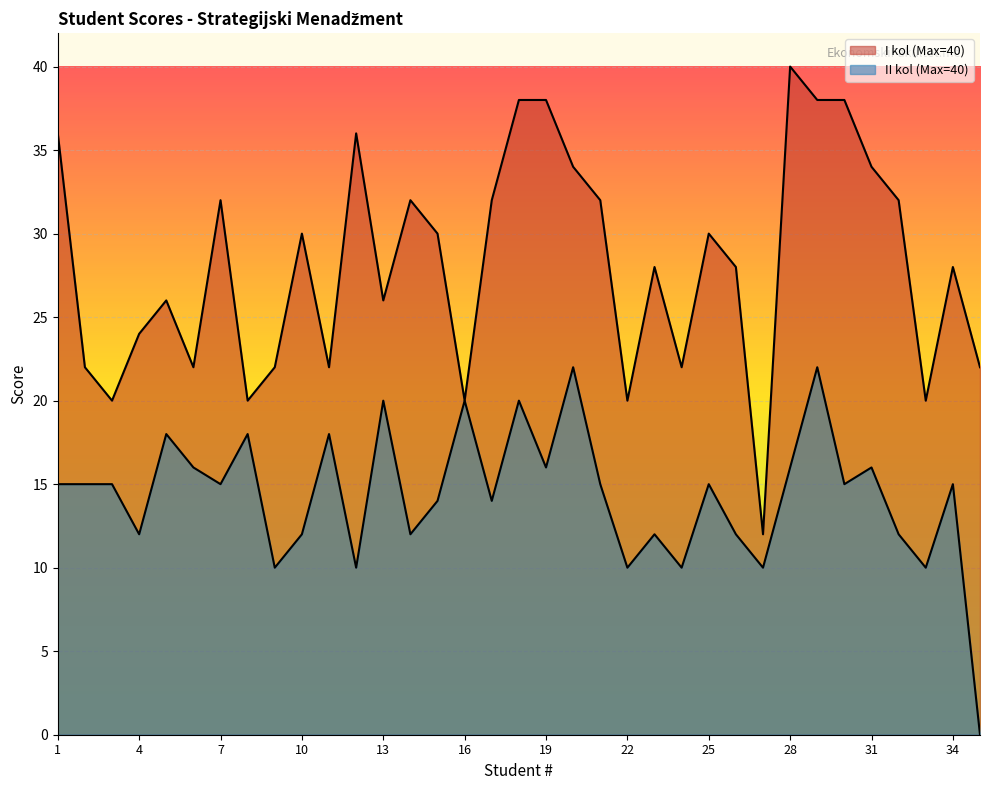

At which category is the sum across all series the highest?

29